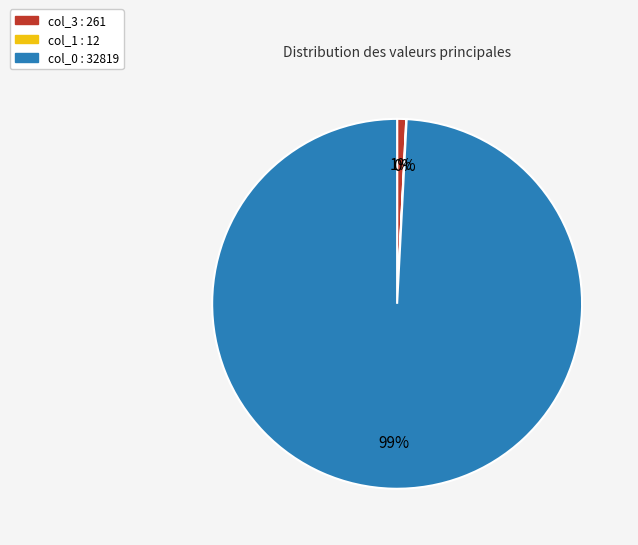

To the nearest percent, what portion does col_3 represent?

1%